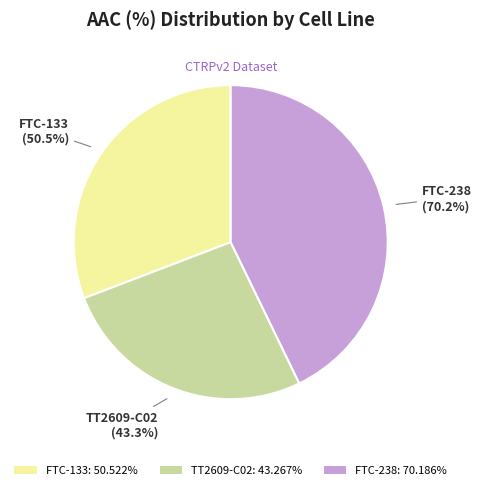

The FTC-133 slice represents 42% of the pie. True or false?

False